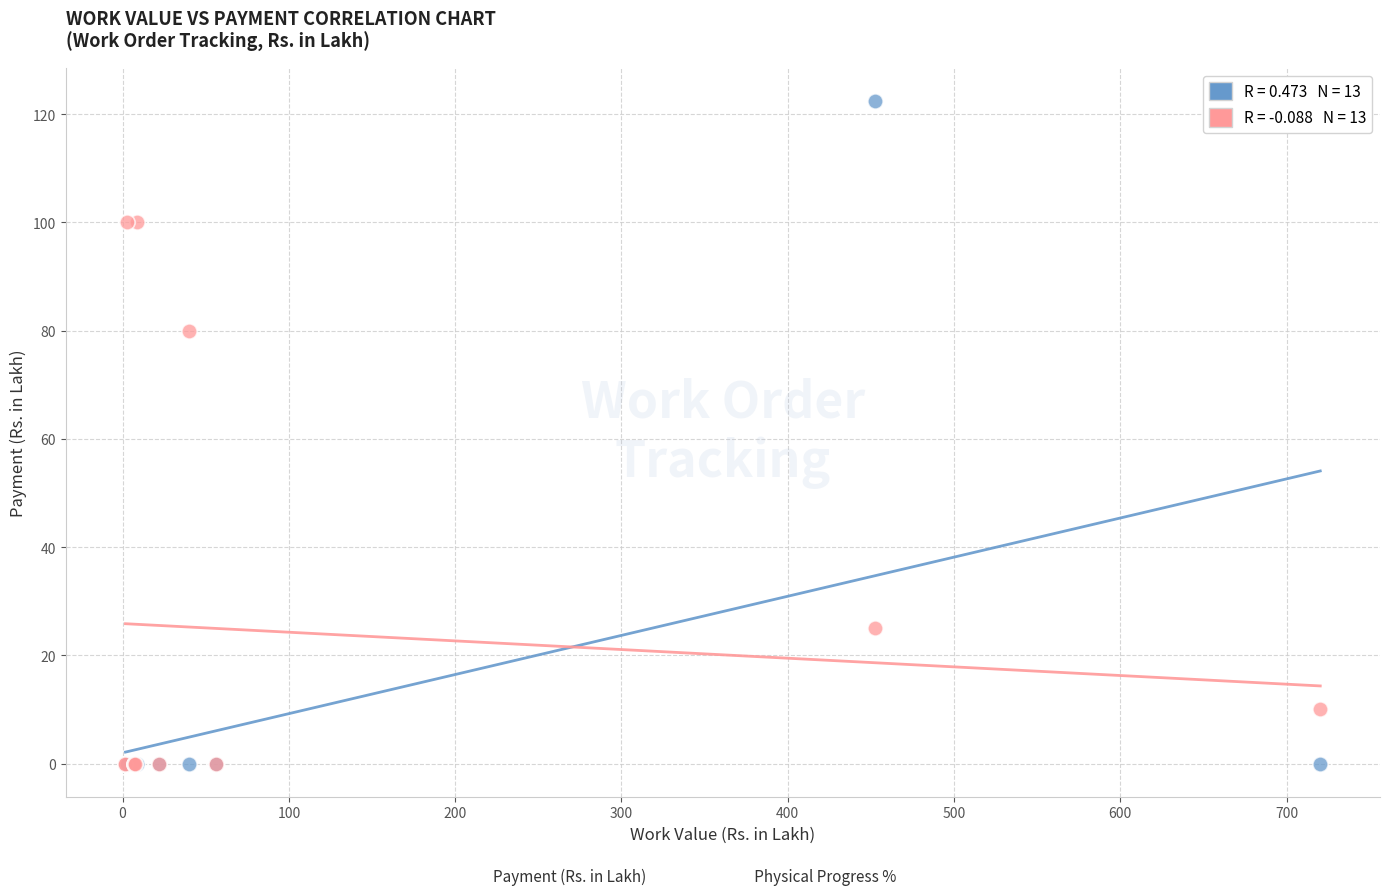

Across all series, what Y value is closest to 61?

80.0